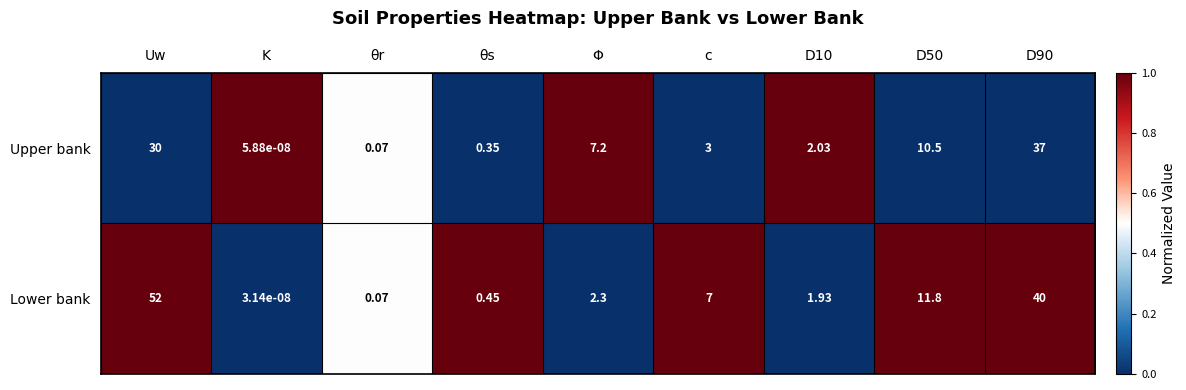

At how many categories does at least one series exceed 0?

9